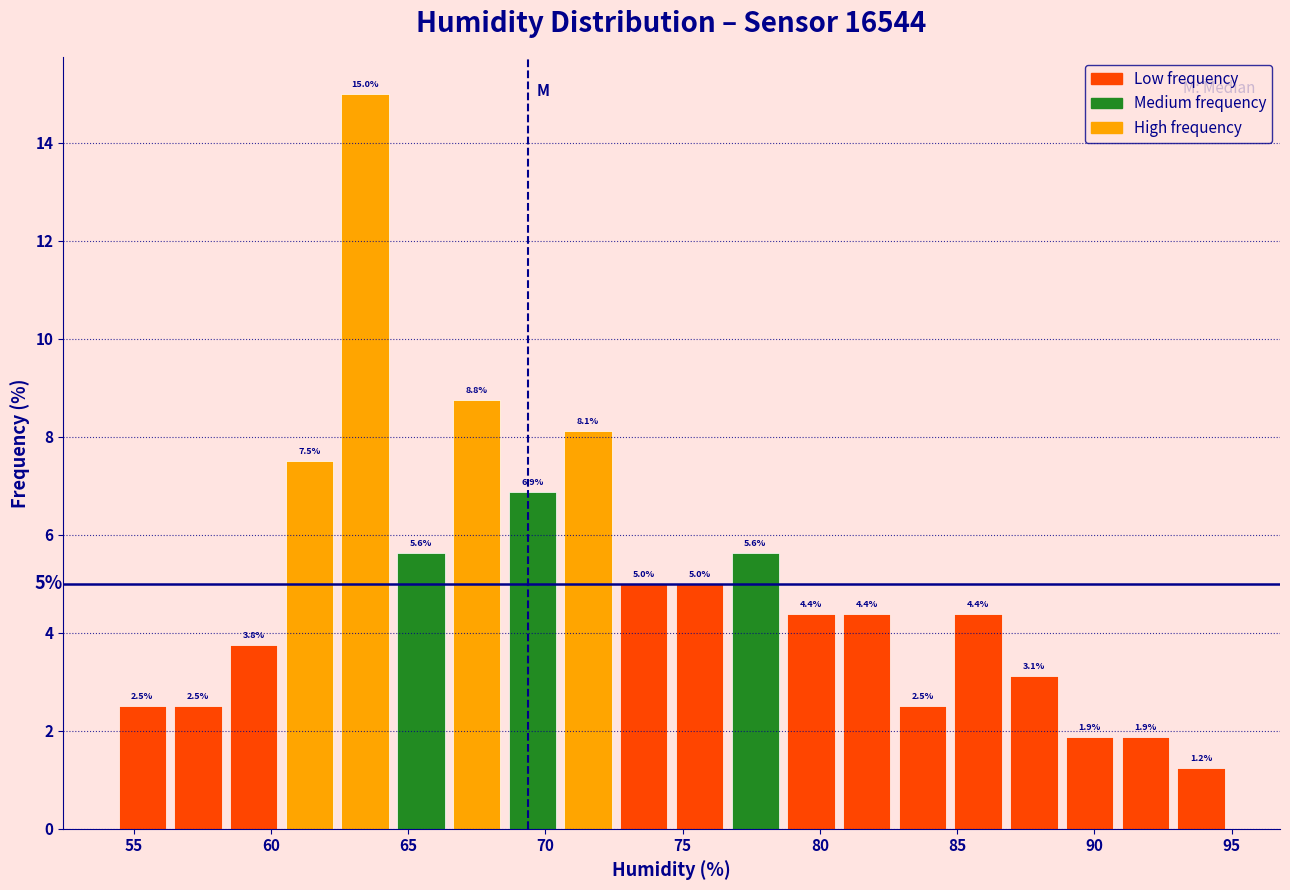

How tall is the bar that spans 78.5 to 80.5 on the x-axis? The bar edges are not printed on the chart, so give them approximately, as read against the axis.

4.4